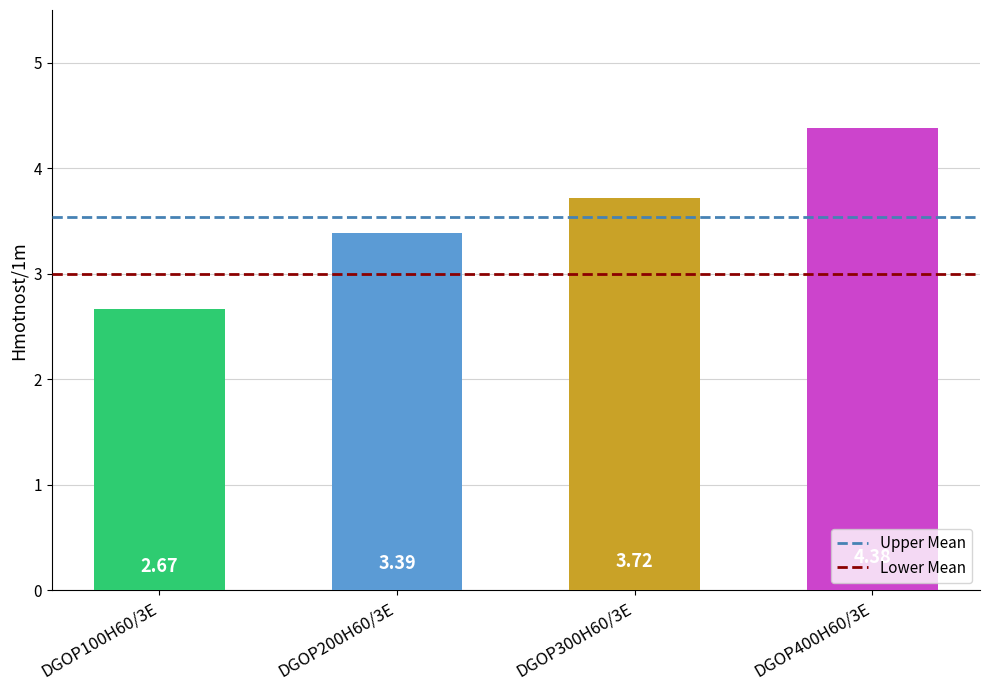

Rank the categories by value from highest to lowest.

DGOP400H60/3E, DGOP300H60/3E, DGOP200H60/3E, DGOP100H60/3E